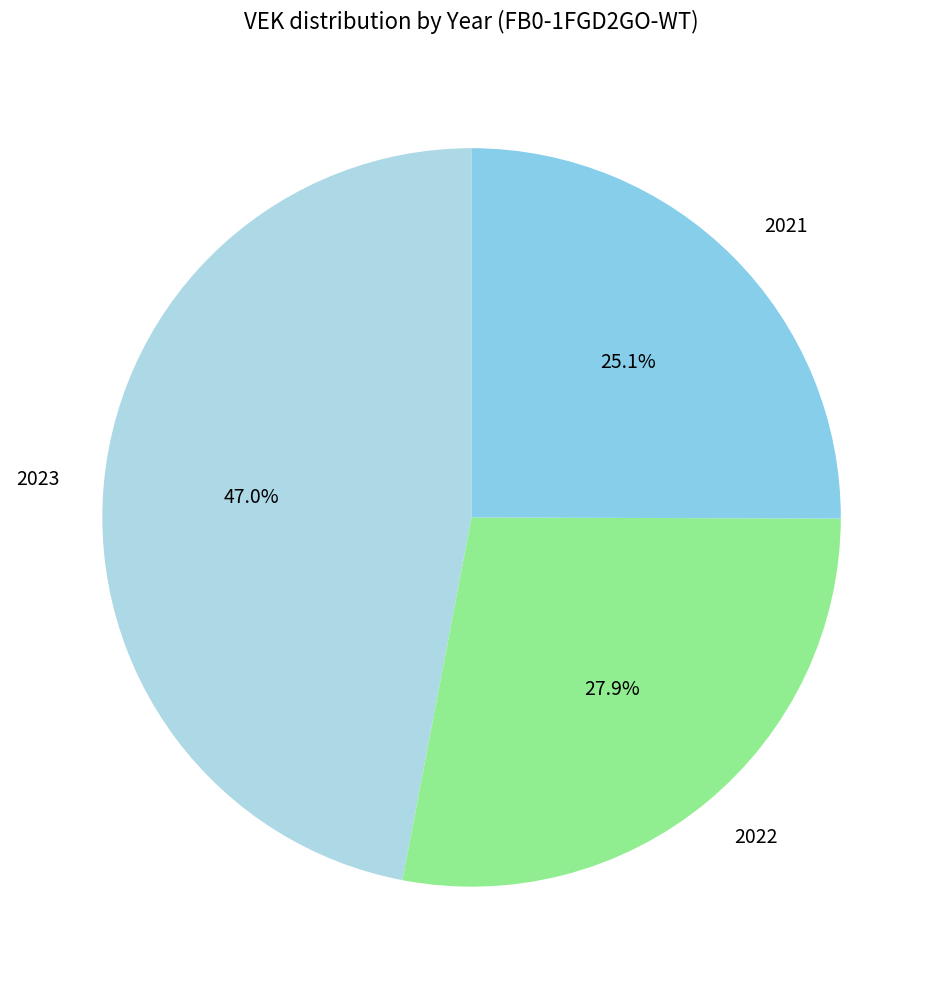

Is the sum of 2023 and 2022 greater than half?

Yes